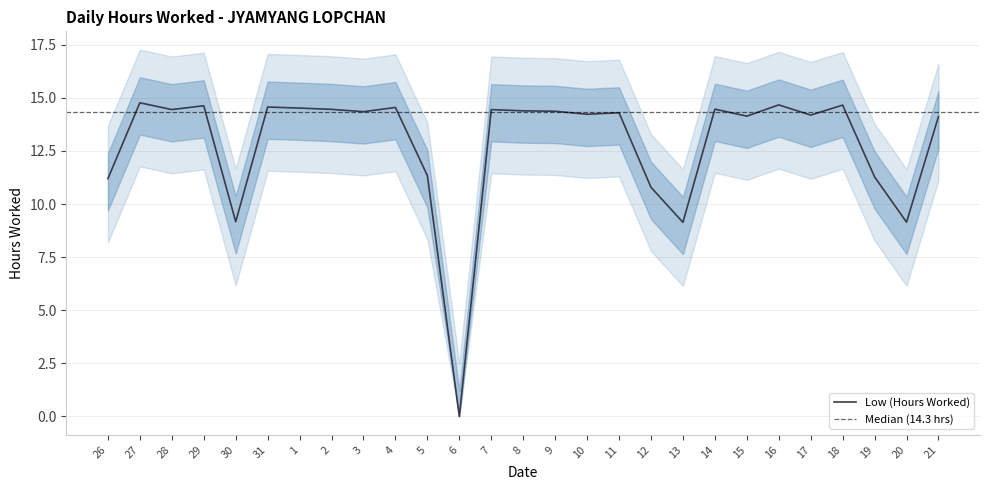

What is the sum of all values?

346.4